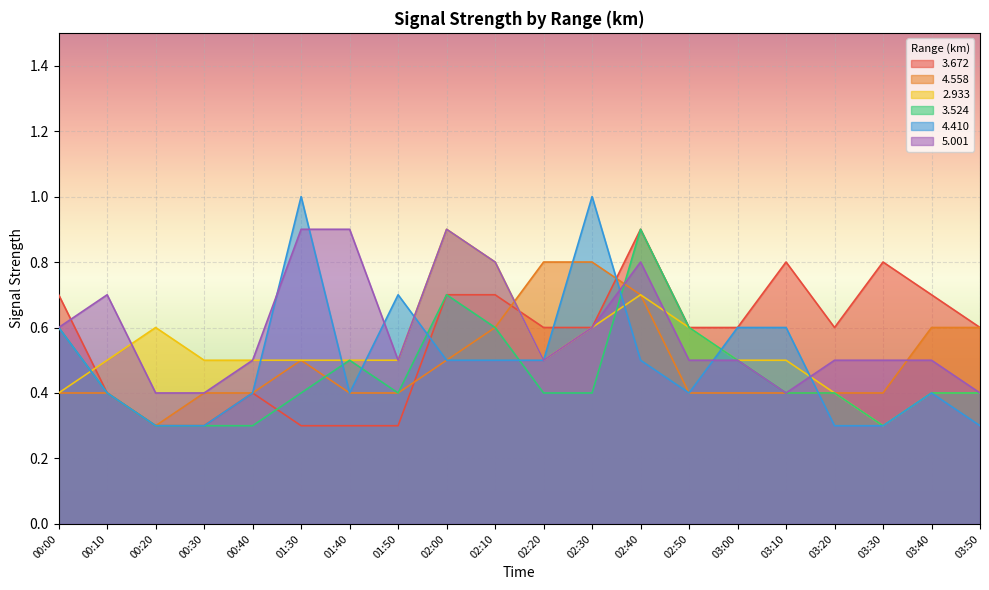

Reading left to right, list all the values displayed in this chart.

  3.672: 00:00=0.7	00:10=0.4	00:20=0.3	00:30=0.3	00:40=0.4	01:30=0.3	01:40=0.3	01:50=0.3	02:00=0.7	02:10=0.7	02:20=0.6	02:30=0.6	02:40=0.9	02:50=0.6	03:00=0.6	03:10=0.8	03:20=0.6	03:30=0.8	03:40=0.7	03:50=0.6
  4.558: 00:00=0.4	00:10=0.4	00:20=0.3	00:30=0.4	00:40=0.4	01:30=0.5	01:40=0.4	01:50=0.4	02:00=0.5	02:10=0.6	02:20=0.8	02:30=0.8	02:40=0.7	02:50=0.4	03:00=0.4	03:10=0.4	03:20=0.4	03:30=0.4	03:40=0.6	03:50=0.6
  2.933: 00:00=0.4	00:10=0.5	00:20=0.6	00:30=0.5	00:40=0.5	01:30=0.5	01:40=0.5	01:50=0.5	02:00=0.9	02:10=0.8	02:20=0.5	02:30=0.6	02:40=0.7	02:50=0.6	03:00=0.5	03:10=0.5	03:20=0.4	03:30=0.3	03:40=0.4	03:50=0.4
  3.524: 00:00=0.6	00:10=0.4	00:20=0.3	00:30=0.3	00:40=0.3	01:30=0.4	01:40=0.5	01:50=0.4	02:00=0.7	02:10=0.6	02:20=0.4	02:30=0.4	02:40=0.9	02:50=0.6	03:00=0.5	03:10=0.4	03:20=0.4	03:30=0.3	03:40=0.4	03:50=0.4
  4.410: 00:00=0.6	00:10=0.4	00:20=0.3	00:30=0.3	00:40=0.4	01:30=1.0	01:40=0.4	01:50=0.7	02:00=0.5	02:10=0.5	02:20=0.5	02:30=1.0	02:40=0.5	02:50=0.4	03:00=0.6	03:10=0.6	03:20=0.3	03:30=0.3	03:40=0.4	03:50=0.3
  5.001: 00:00=0.6	00:10=0.7	00:20=0.4	00:30=0.4	00:40=0.5	01:30=0.9	01:40=0.9	01:50=0.5	02:00=0.9	02:10=0.8	02:20=0.5	02:30=0.6	02:40=0.8	02:50=0.5	03:00=0.5	03:10=0.4	03:20=0.5	03:30=0.5	03:40=0.5	03:50=0.4